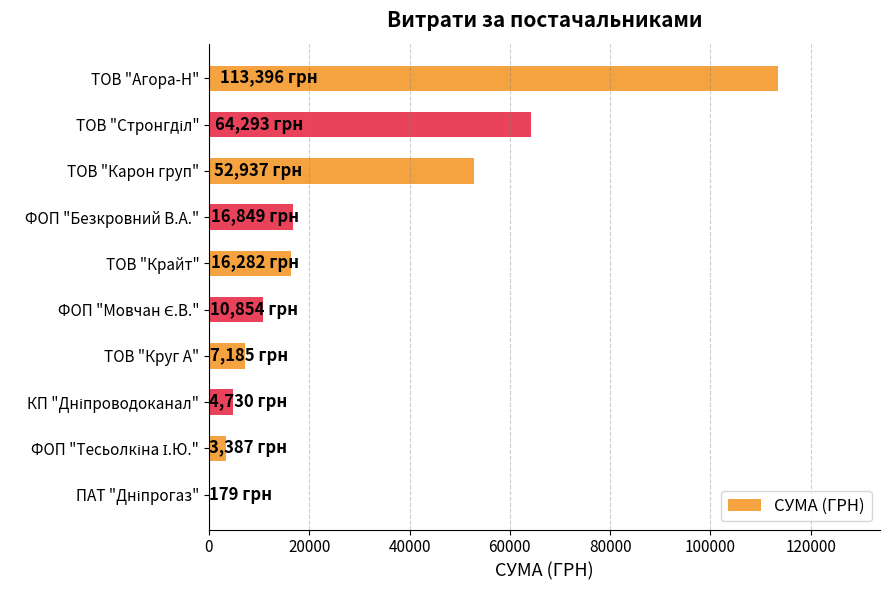

What is the sum of all values?

290093.0